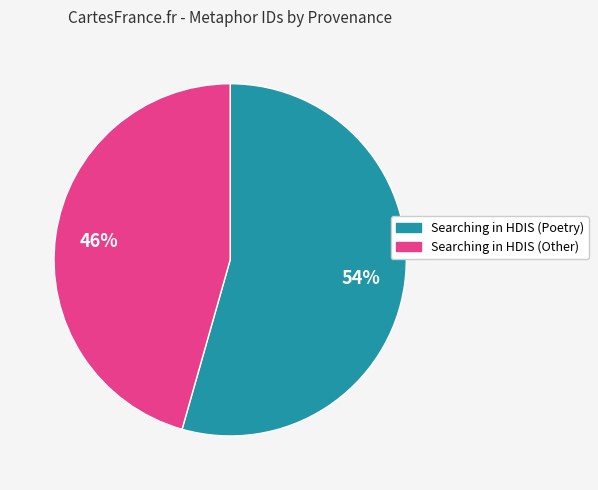

To the nearest percent, what is the average slice percentage?

50%